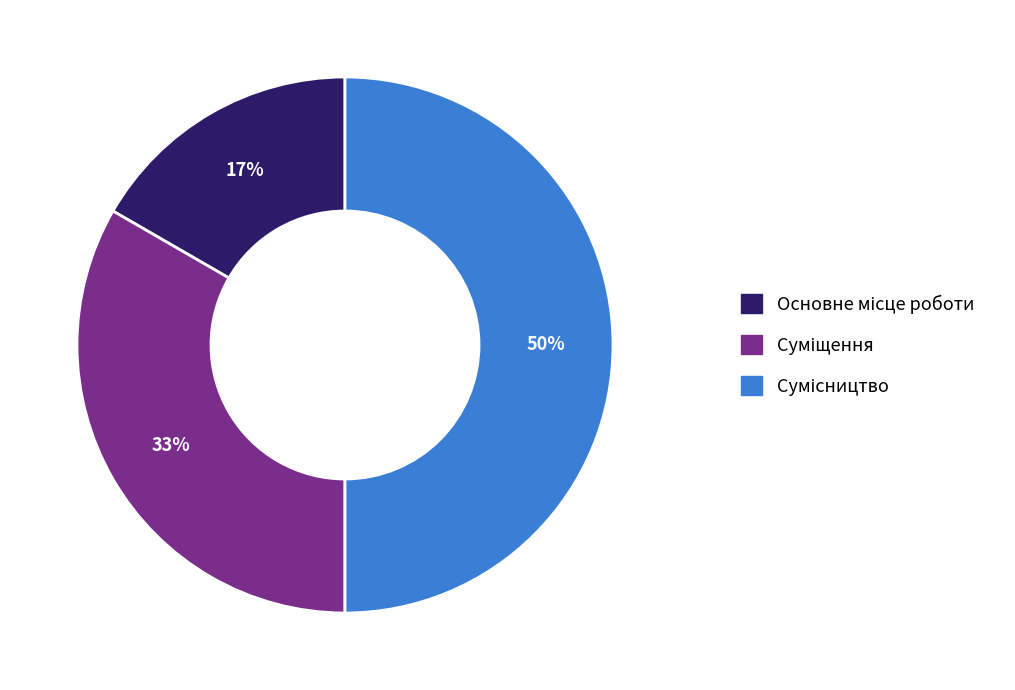

To the nearest percent, what is the average slice percentage?

33%